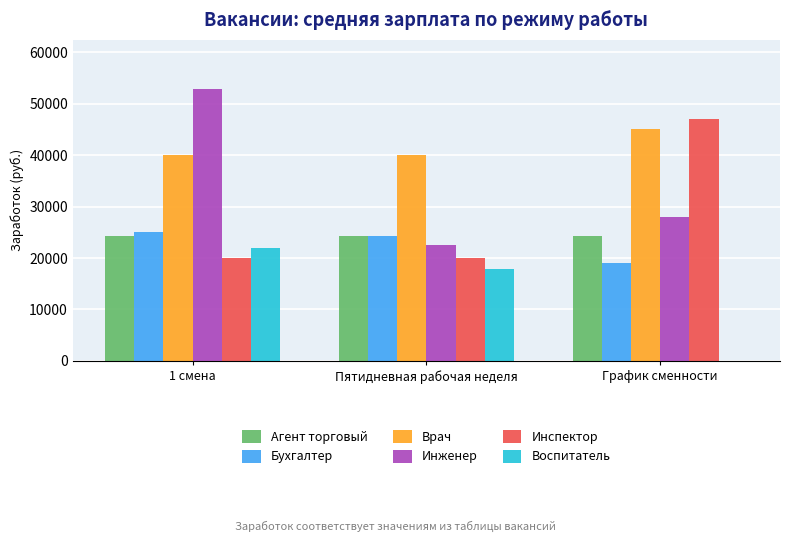

Between Пятидневная рабочая неделя and График сменности, which series saw the biggest shift?

Инспектор